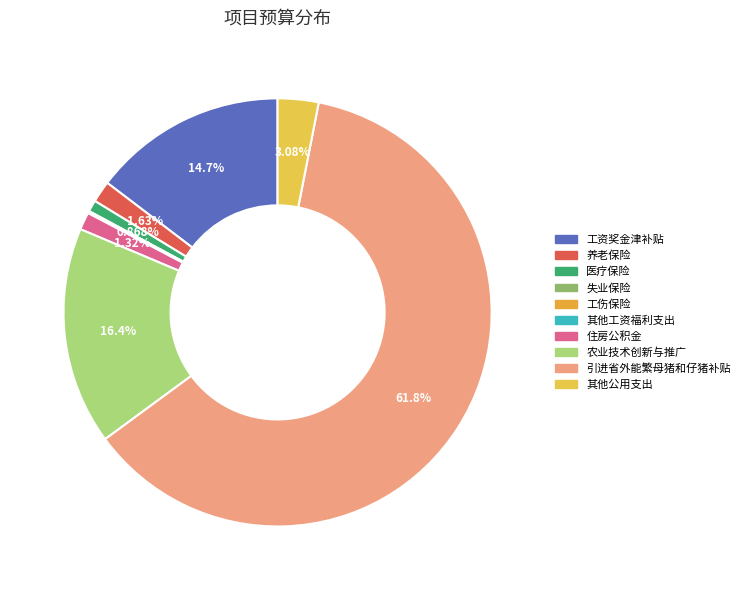

What is the total percentage of 工伤保险 and 工资奖金津补贴?

14.7%